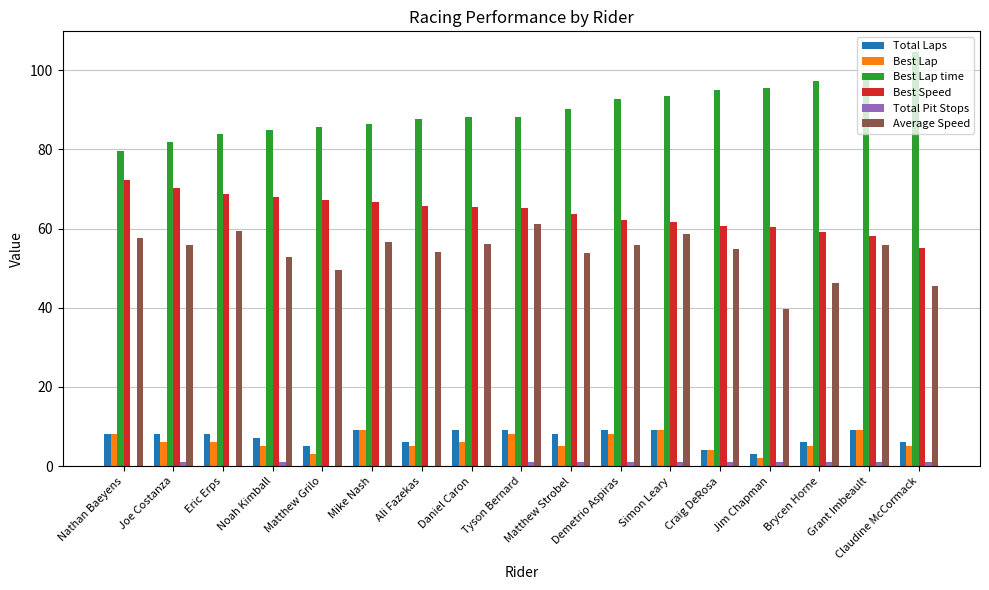

The Total Laps series shows 13.3 at Simon Leary. True or false?

False